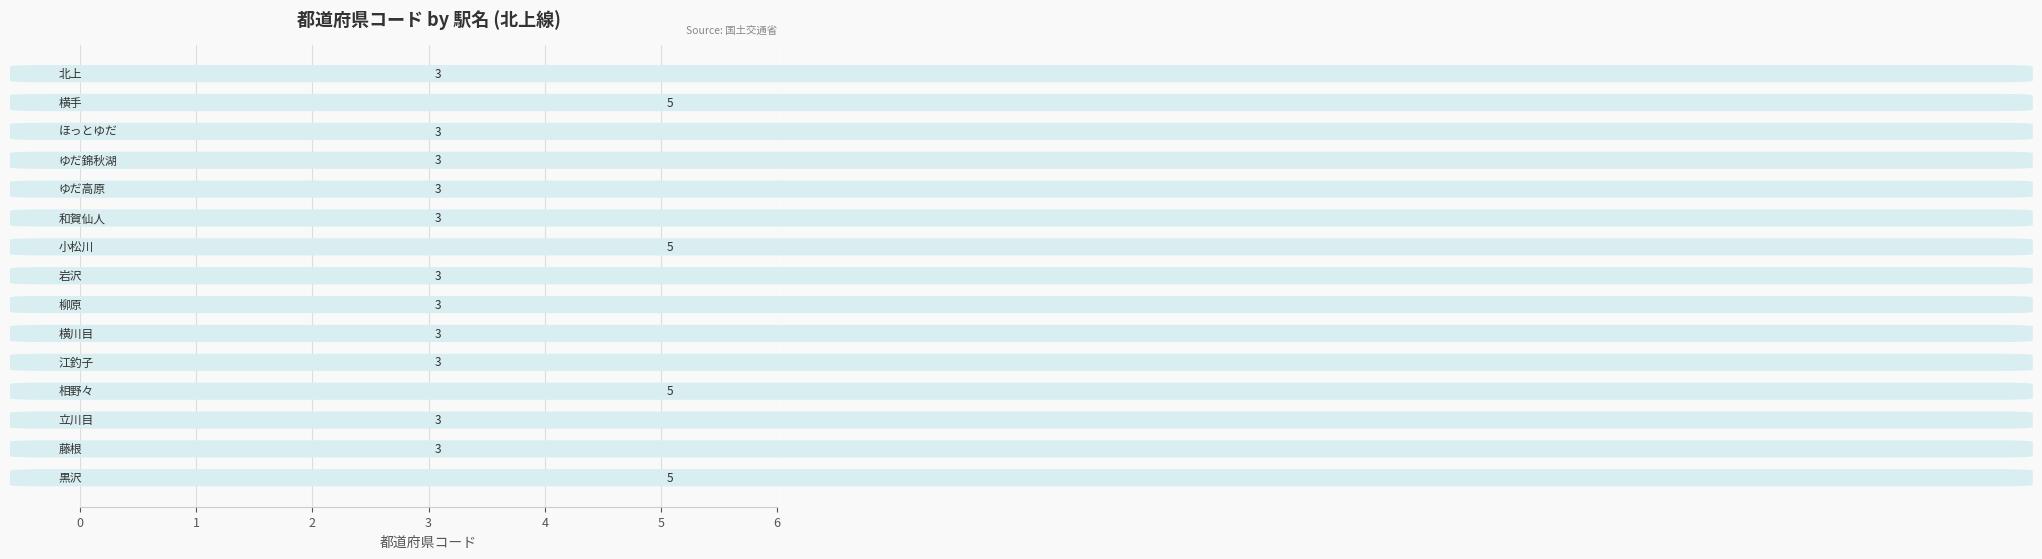

What is the value of the 2nd bar from the top?

5